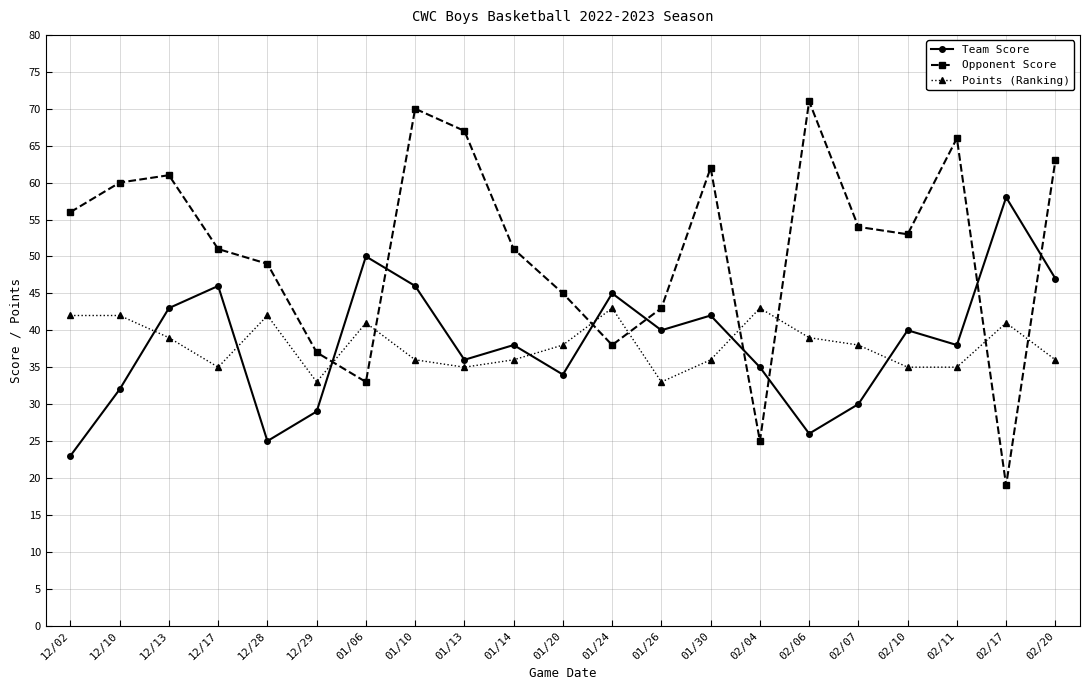

What is the difference between the highest and lowest values at 01/20?

11